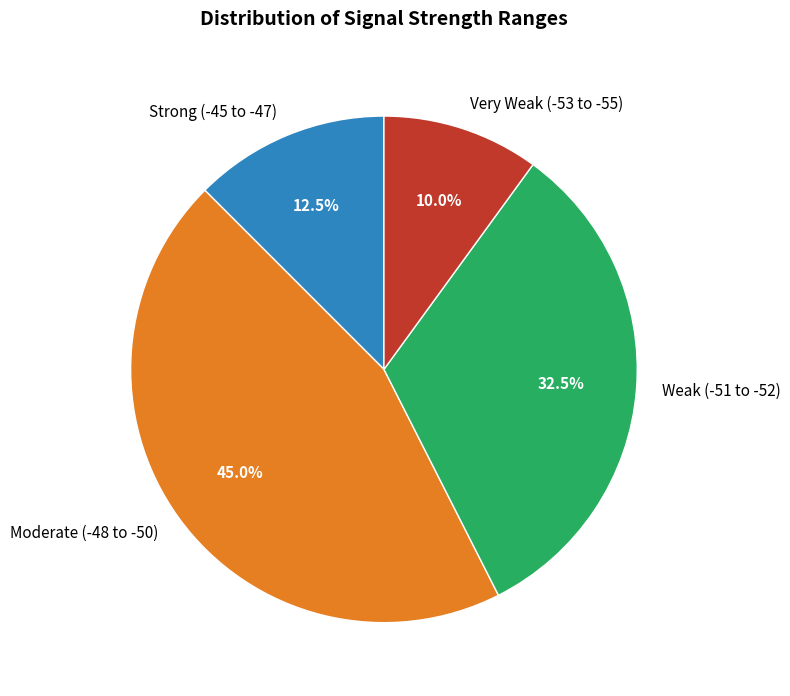

Count the number of slices in the pie.

4